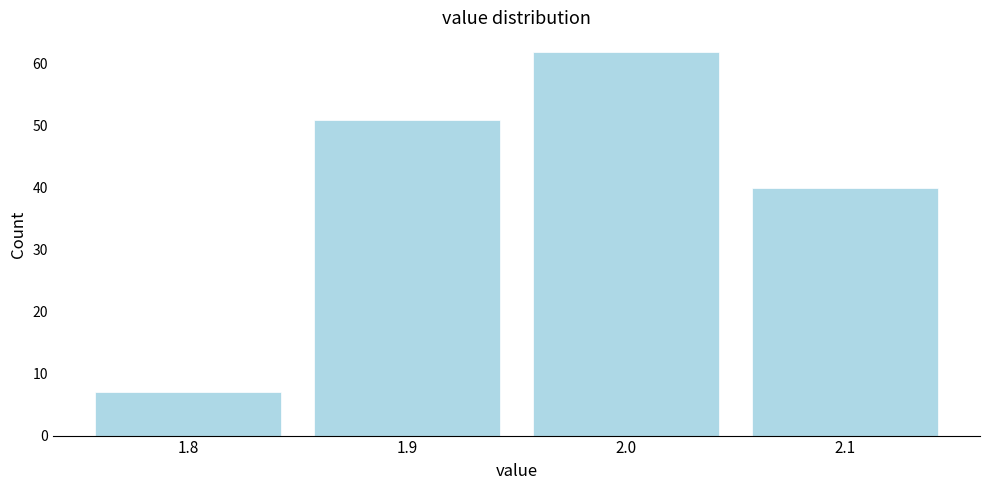

How tall is the bar that spans 1.95 to 2.05 on the x-axis? The values are not printed on the chart, so give them approximately, as read against the axis.

62